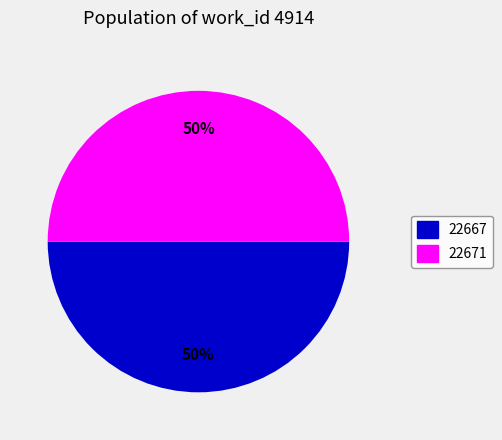

Count the number of slices in the pie.

2